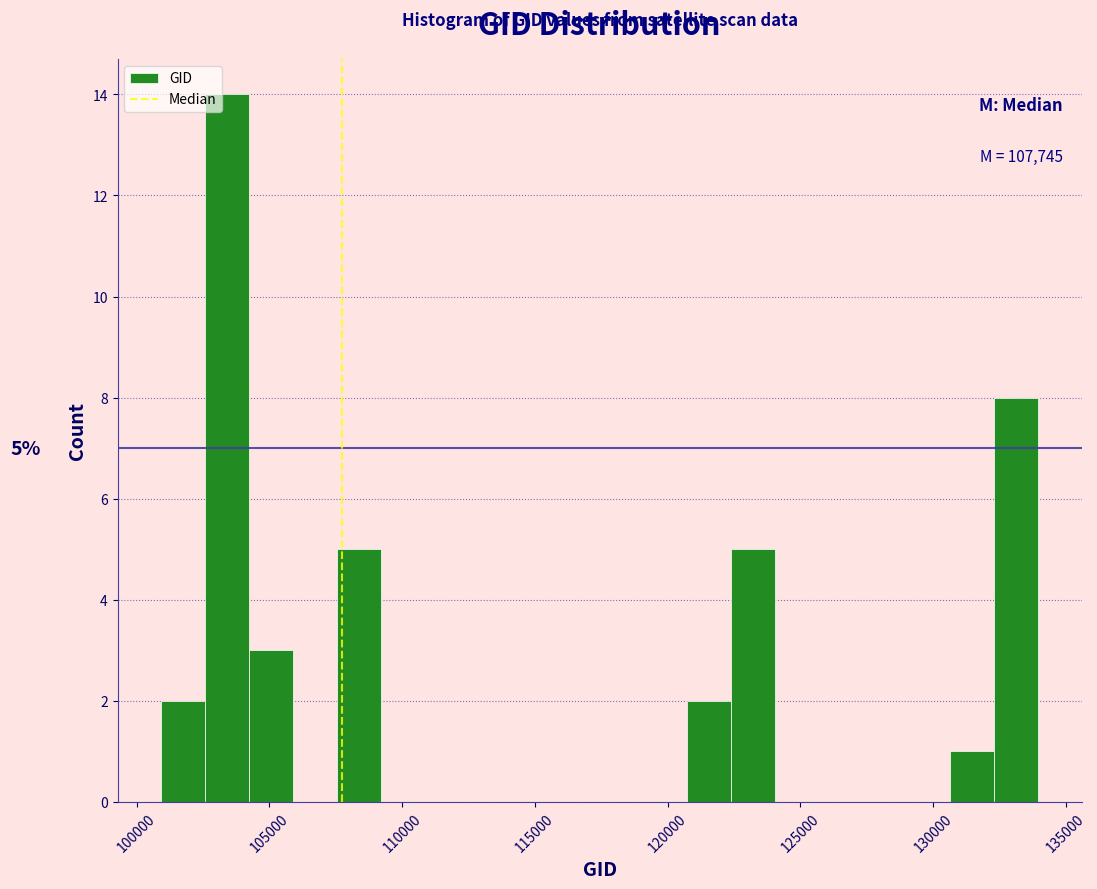

Read against the x-axis, roughly where is the centre of the tallest bar?

103500